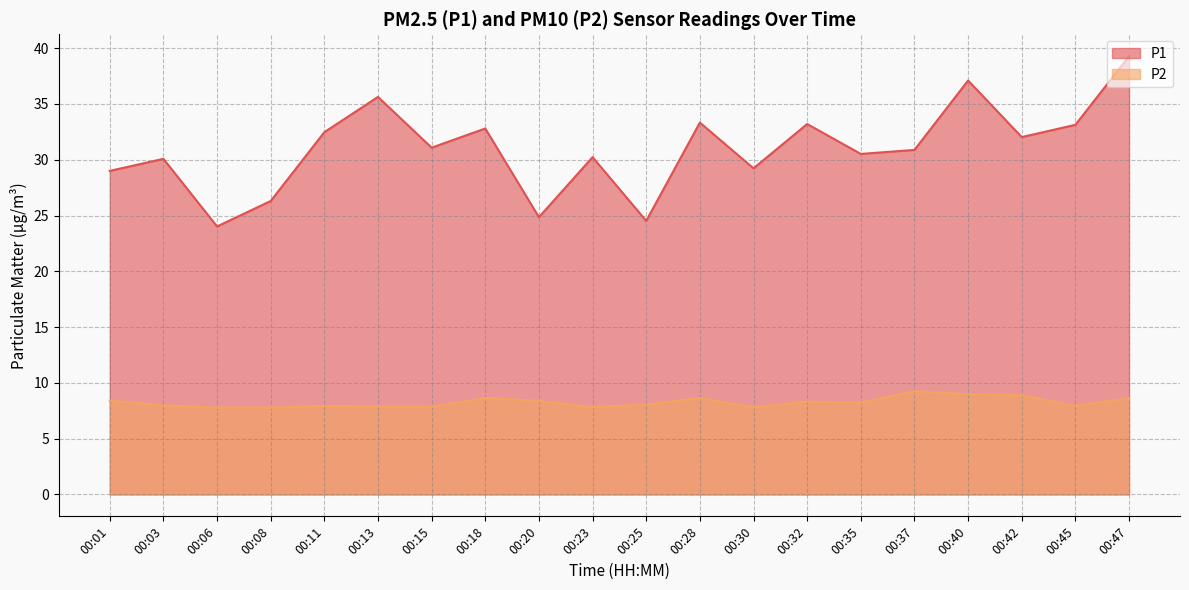

The value of P1 at 00:32 is 33.2. True or false?

True